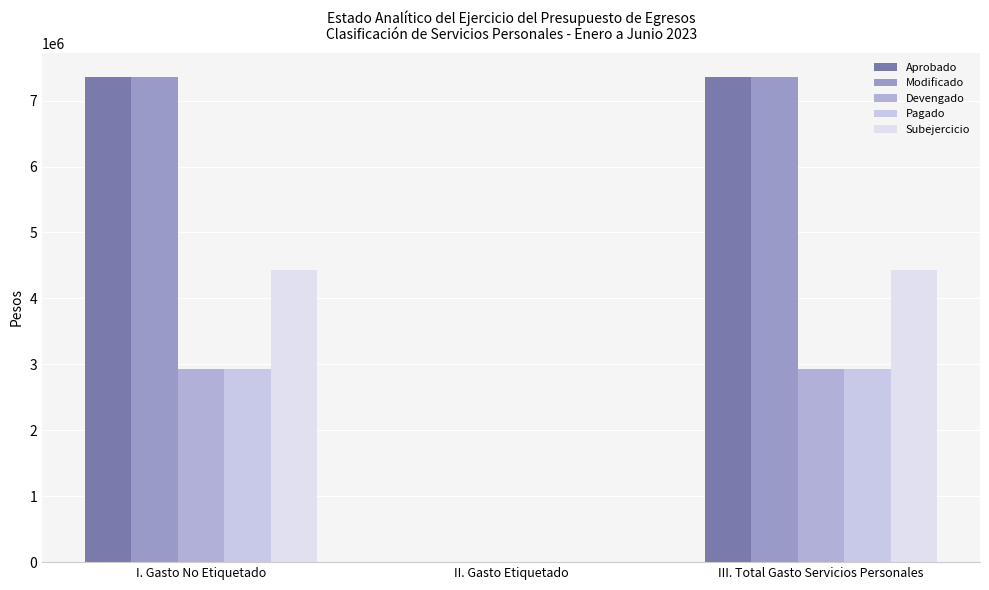

What is the total value across all series at III. Total Gasto Servicios Personales?

24993081.7